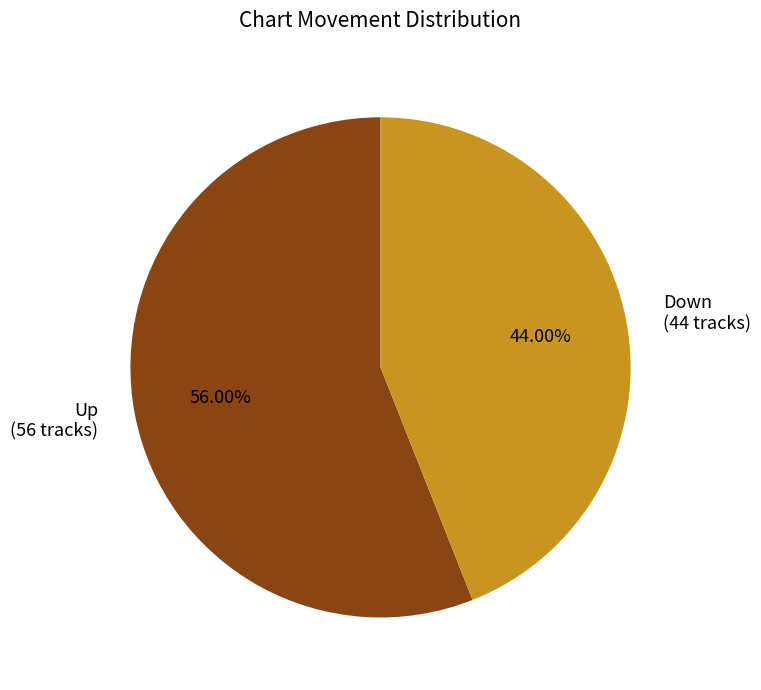

To the nearest percent, what is the average slice percentage?

50%